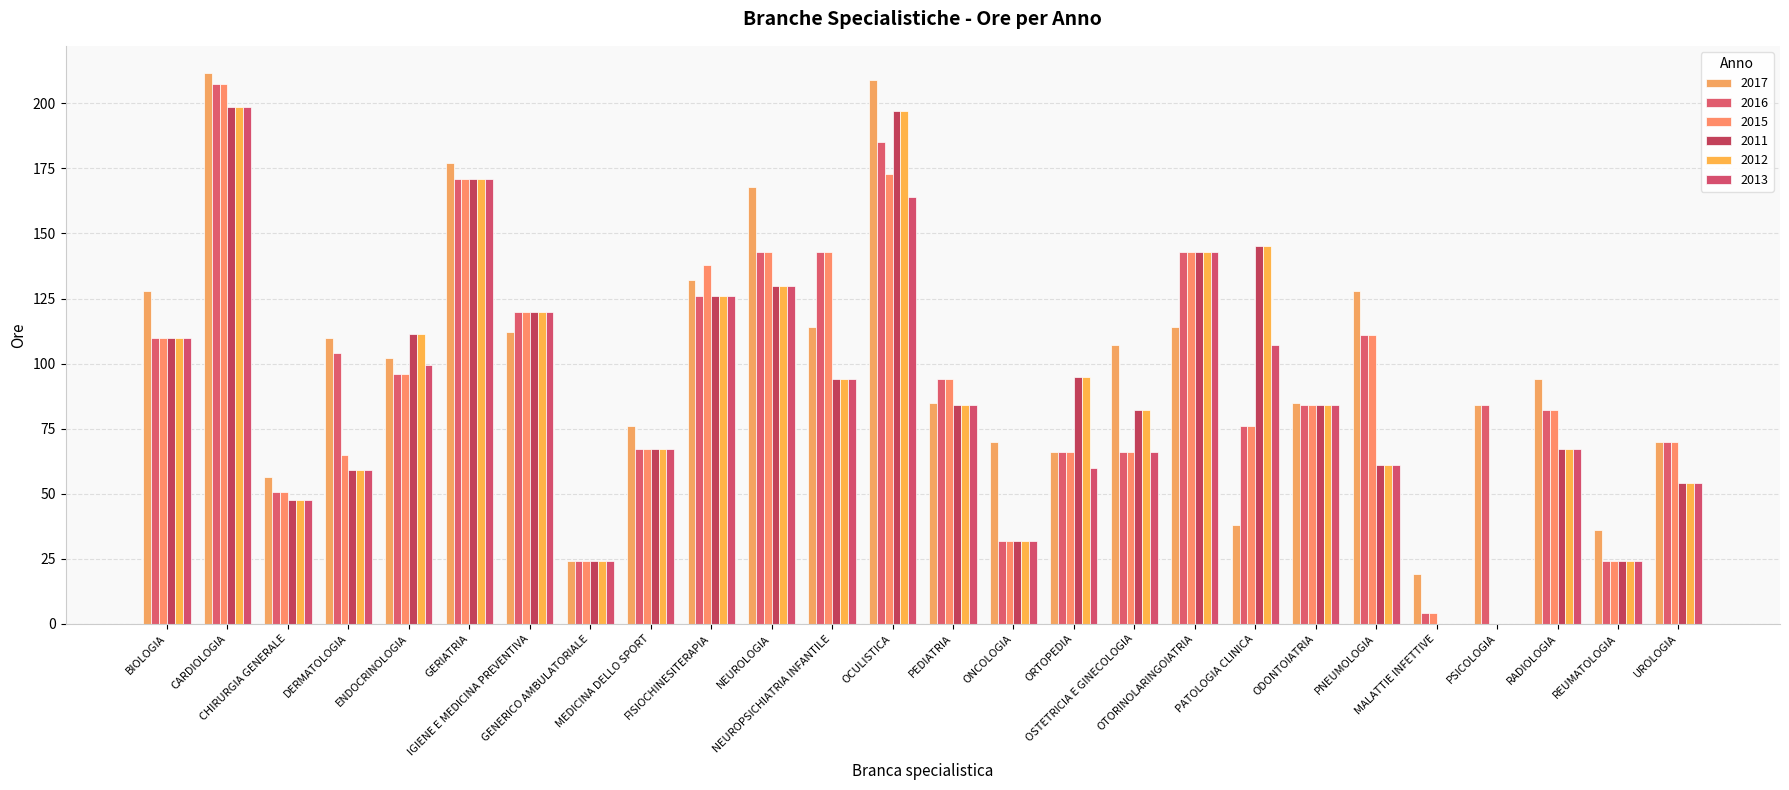

Between DERMATOLOGIA and OSTETRICIA E GINECOLOGIA, which series saw the biggest shift?

2016